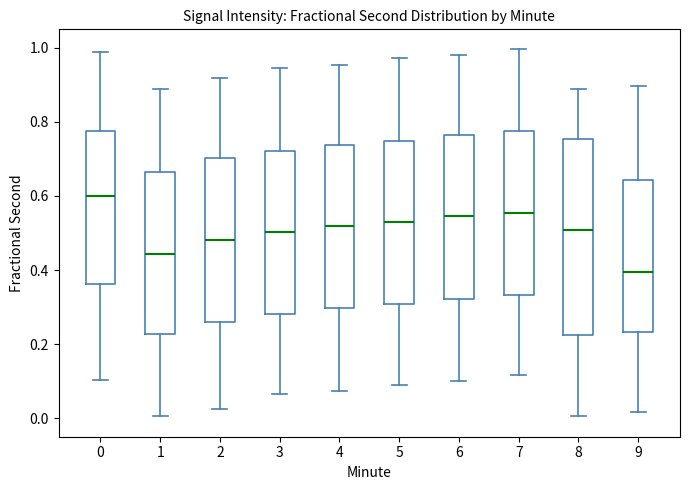

Where does the lower whisker of the box at x = 4 end on the y-axis? The values are not printed on the chart, so give them approximately, as read against the axis.

0.08